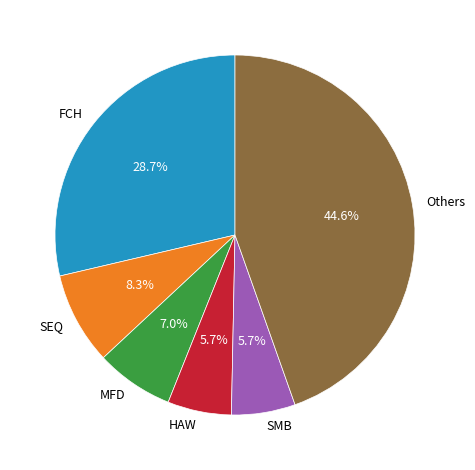

Count the number of slices in the pie.

6